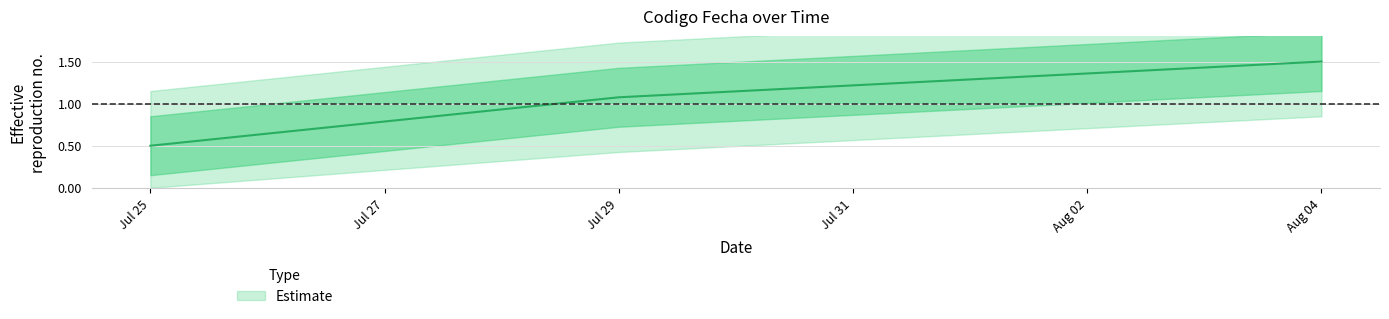

Reading left to right, transcribe all the data shown in this chart.

0.5	1.1	1.5